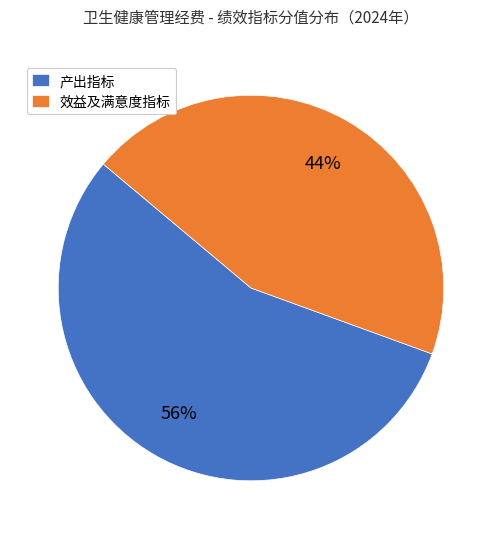

Approximately how many times larger is the value at 效益及满意度指标 compared to 产出指标?

0.8